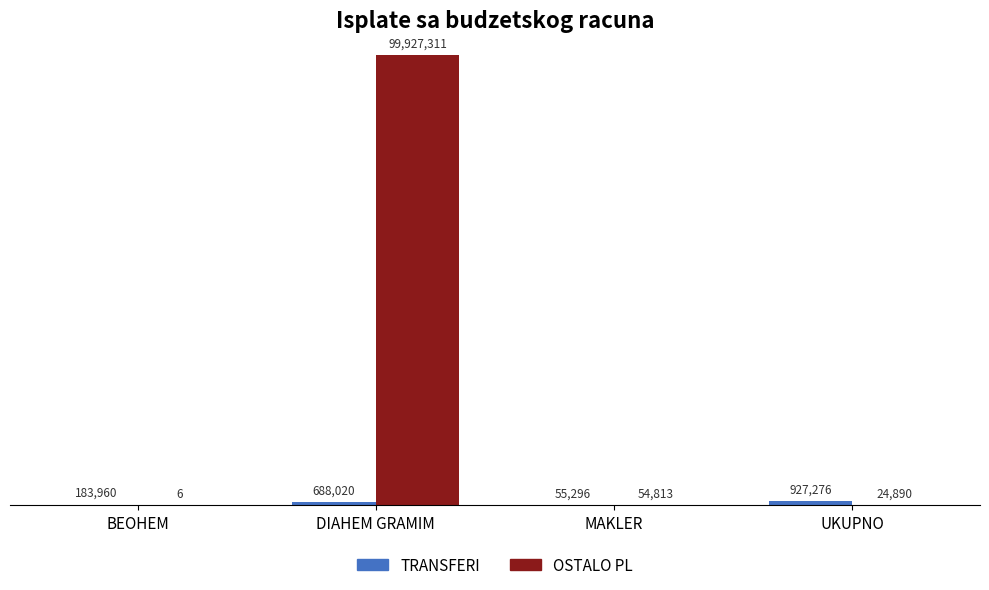

Are the bars horizontal?

No